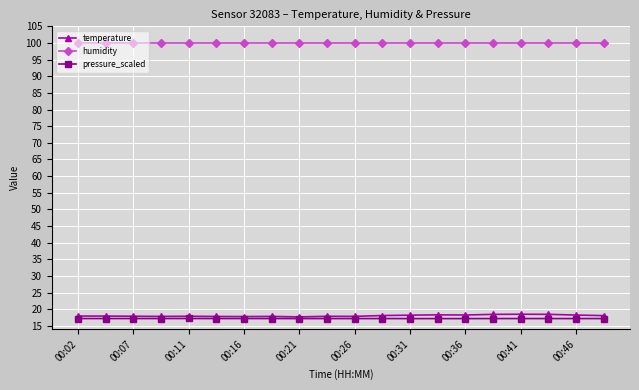

True or false: humidity and temperature cross at least once.

False